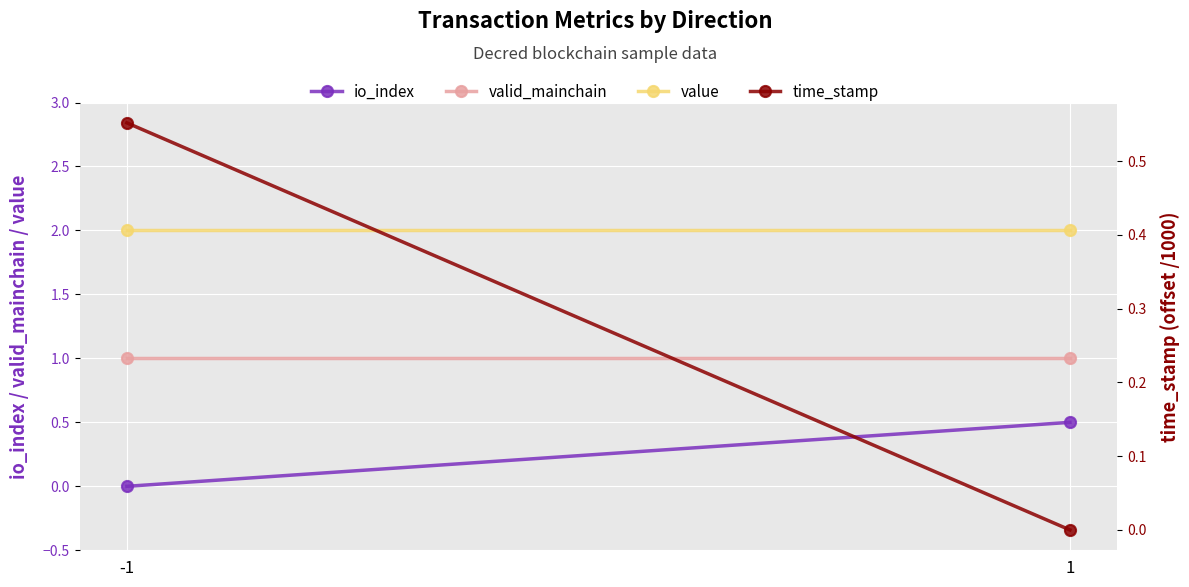

Rank the categories by io_index value from lowest to highest.

-1, 1